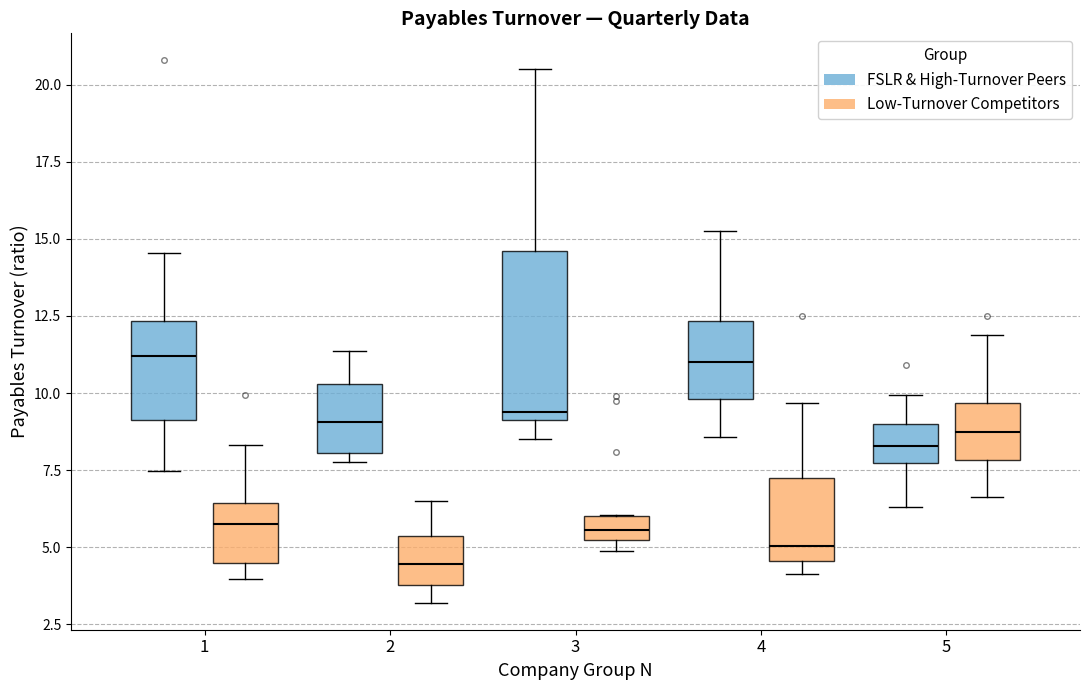

Where is the upper edge of the box for 4 (FSLR & High-Turnover Peers) on the y-axis? The values are not printed on the chart, so give them approximately, as read against the axis.

12.5